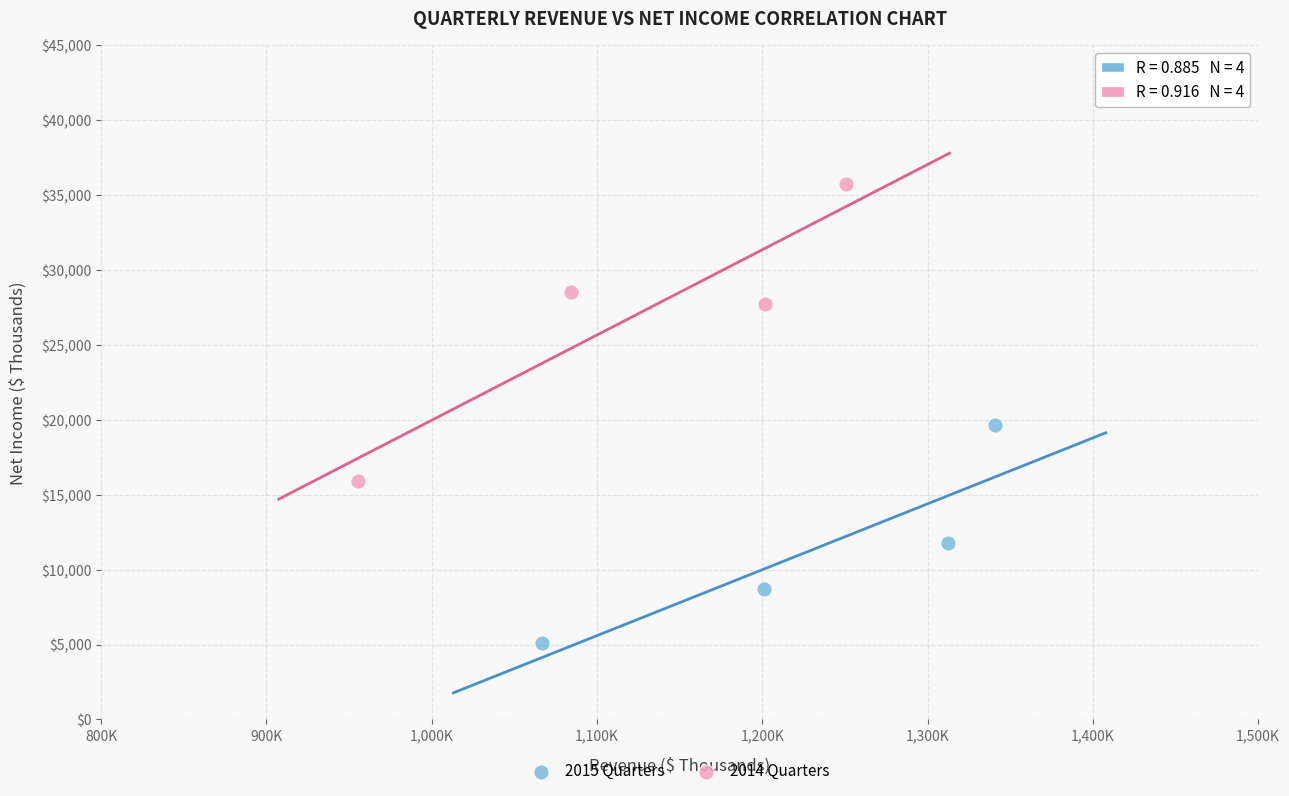

What are all the series names shown in the legend?

2015 Quarters, 2014 Quarters